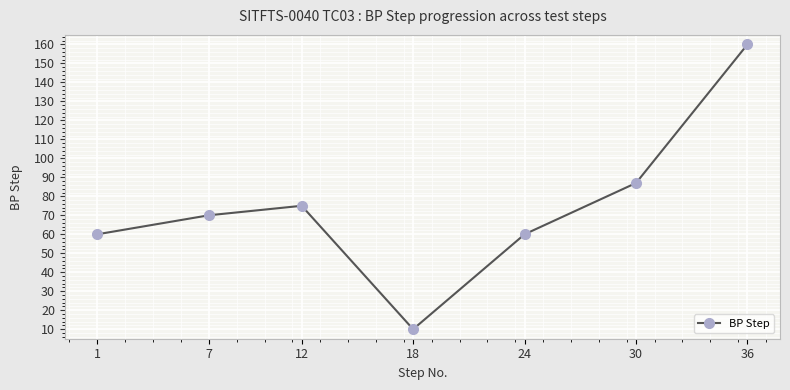

Where is the data nearest to the value 85?

30